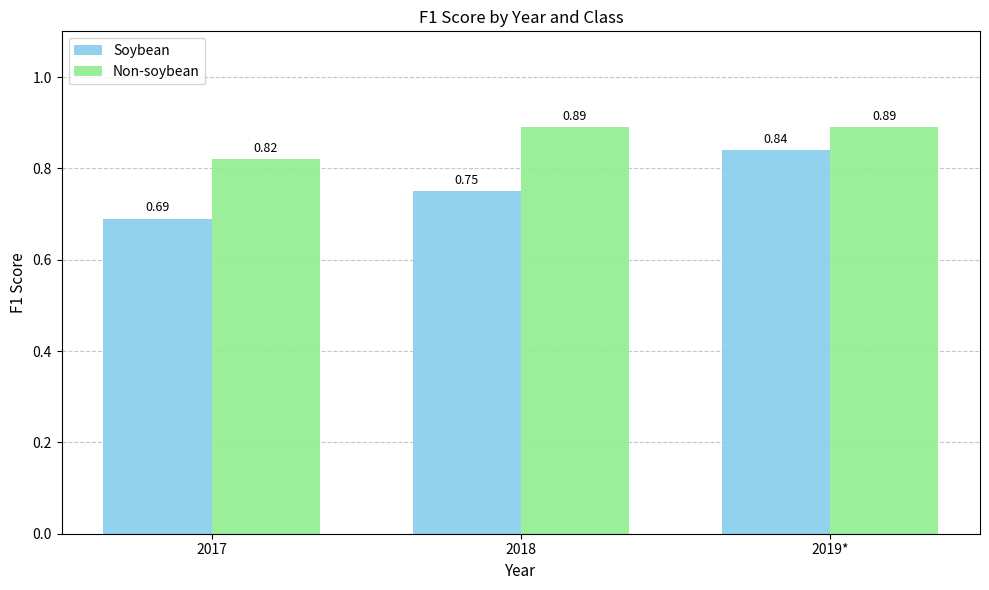

Which category has the highest value in the Soybean series?

2019*